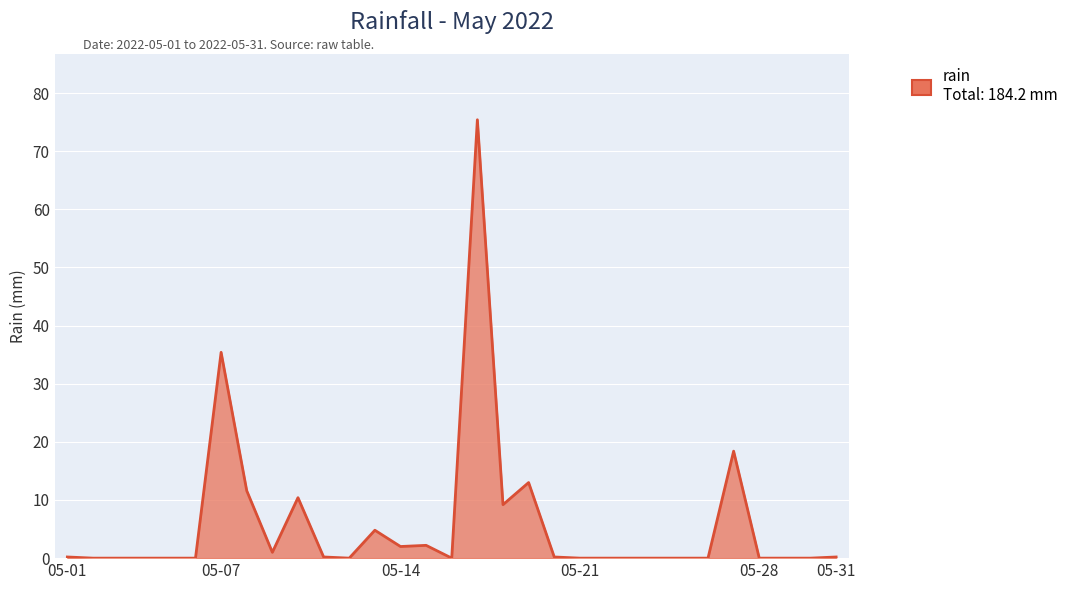

How many lines are shown in the chart?

1